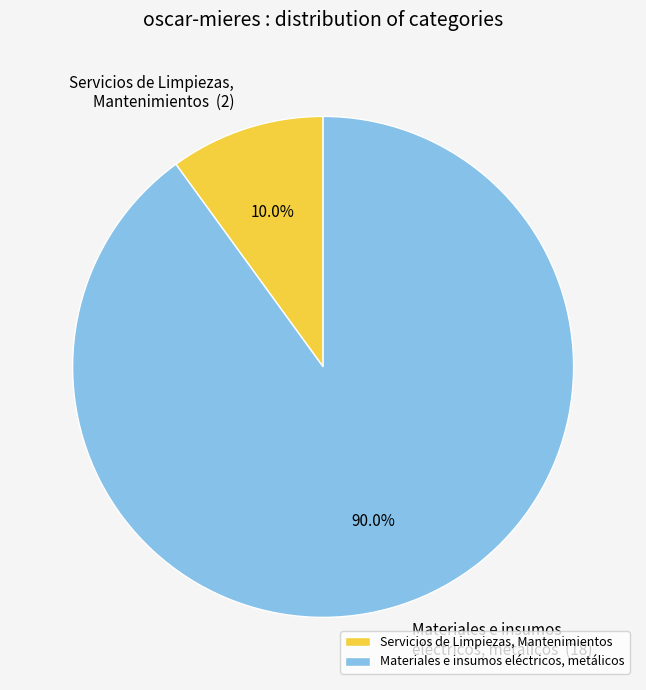

To the nearest percent, what is the difference between the largest and smallest slice percentages?

80%